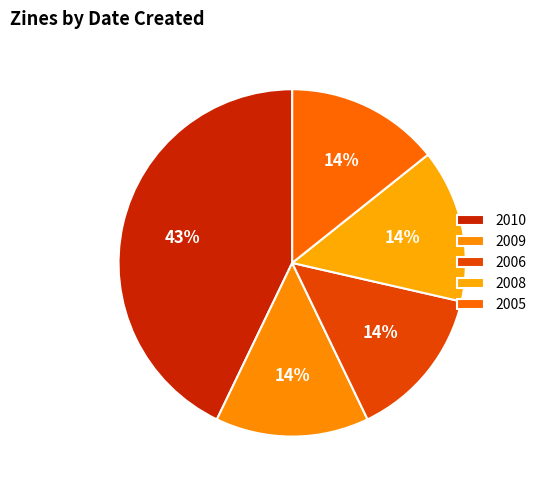

Which slice is the largest?

2010